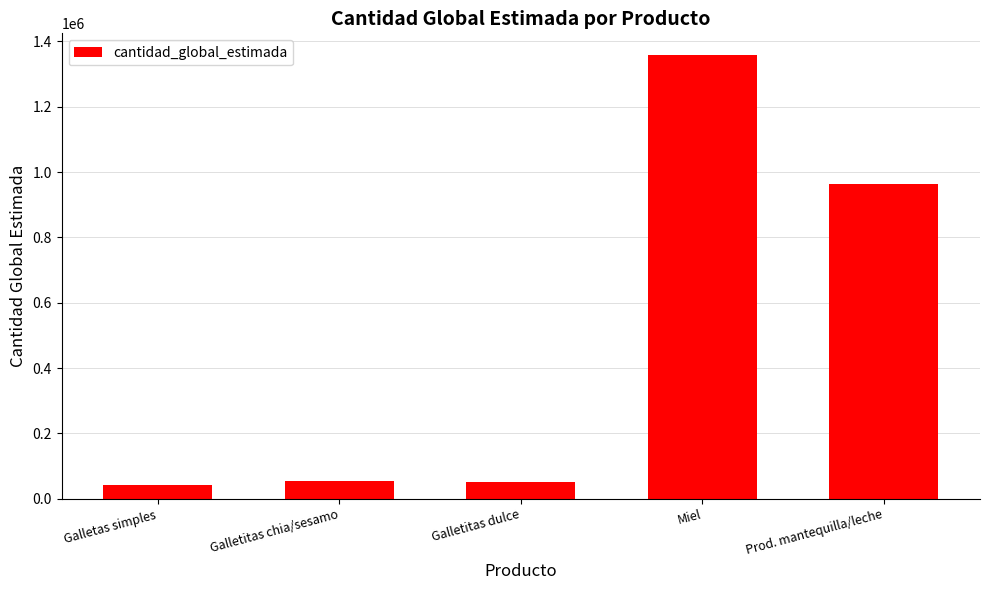

How many bars are there in total?

5